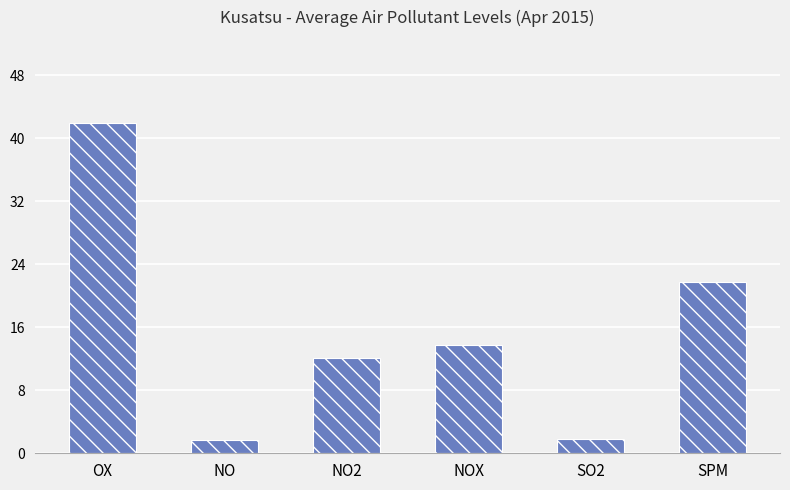

What is the difference between the values at NO2 and OX?

29.9